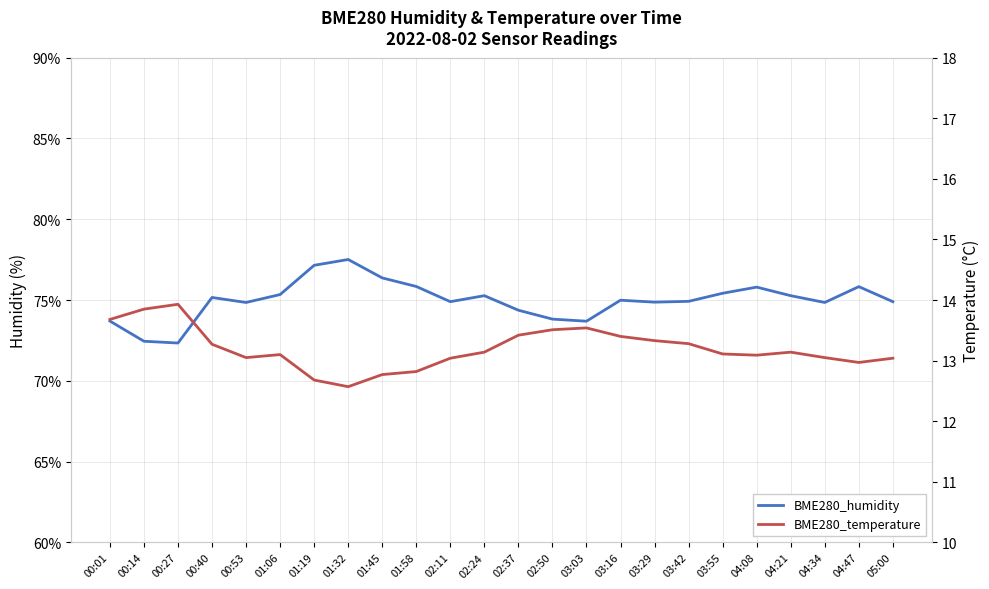

What is the greatest value displayed?

77.5